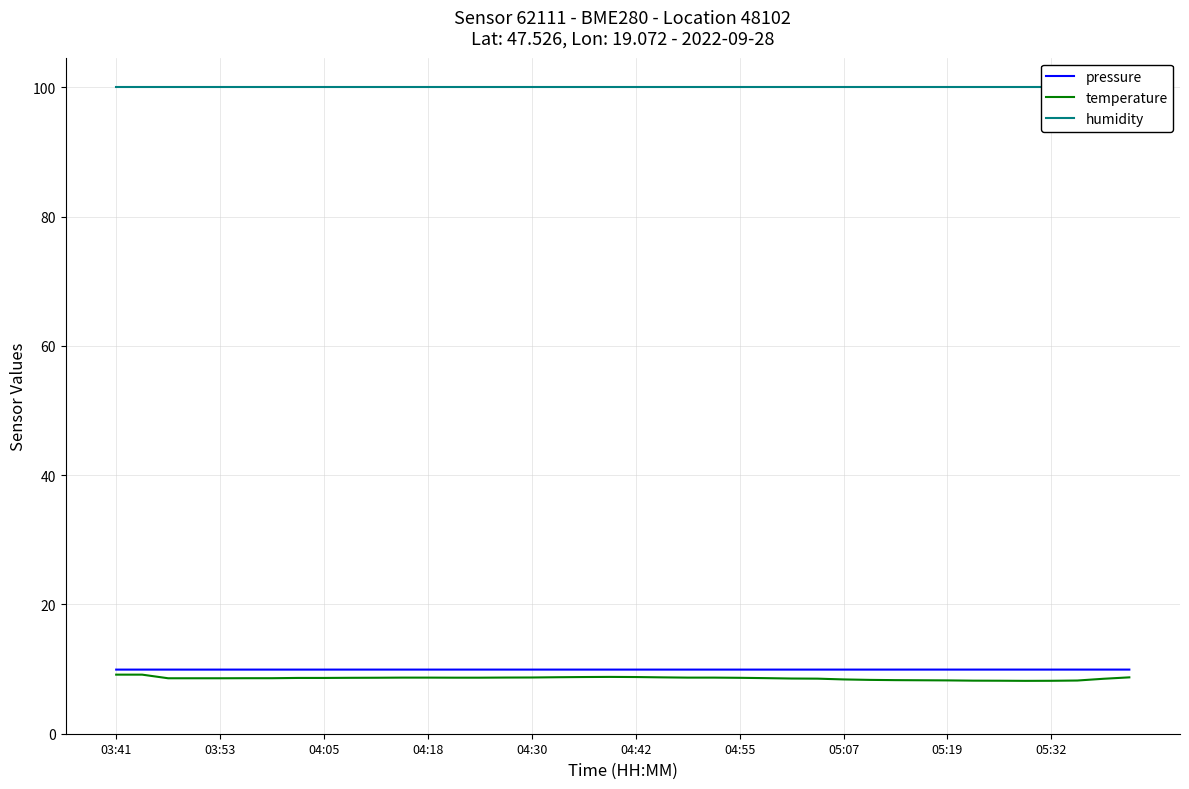

Does the chart display data point markers on the line(s)?

No